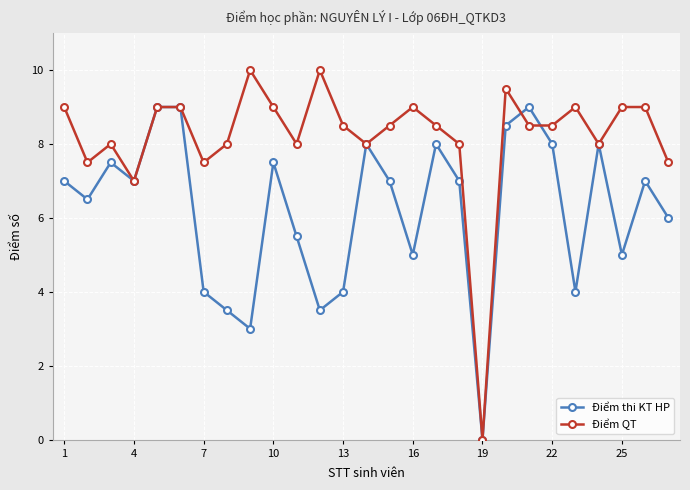

Rank the series by their maximum value, from lowest to highest.

Điểm thi KT HP, Điểm QT